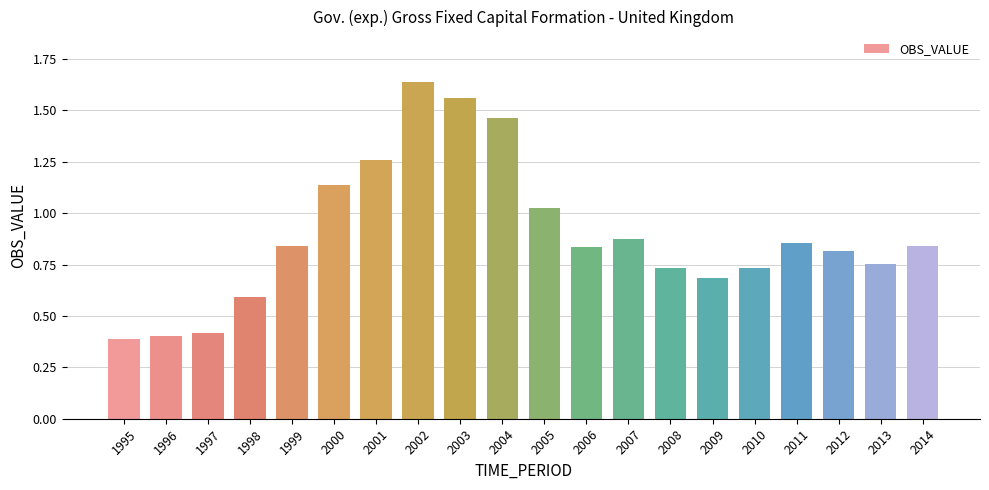

Which category has the highest value across all series?

2002